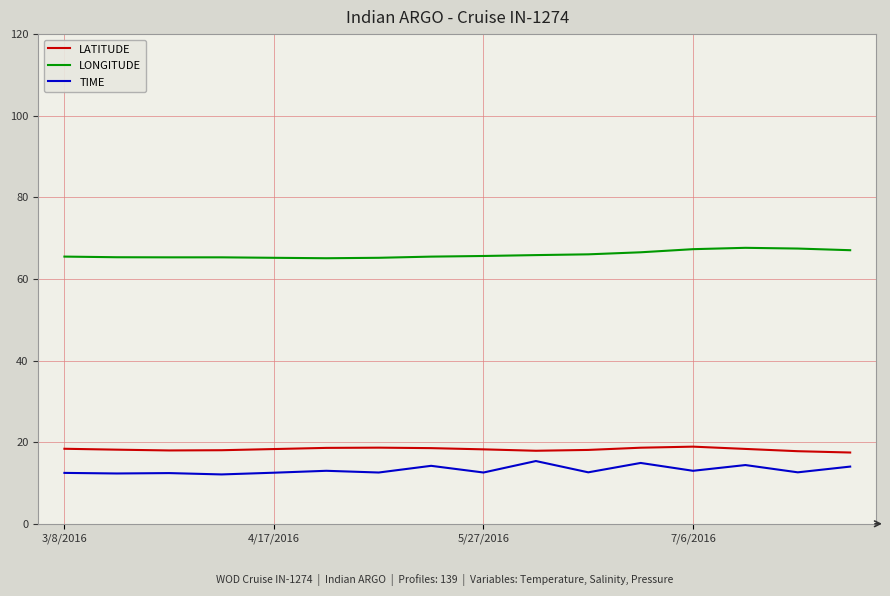

True or false: TIME and LONGITUDE intersect in this chart.

False